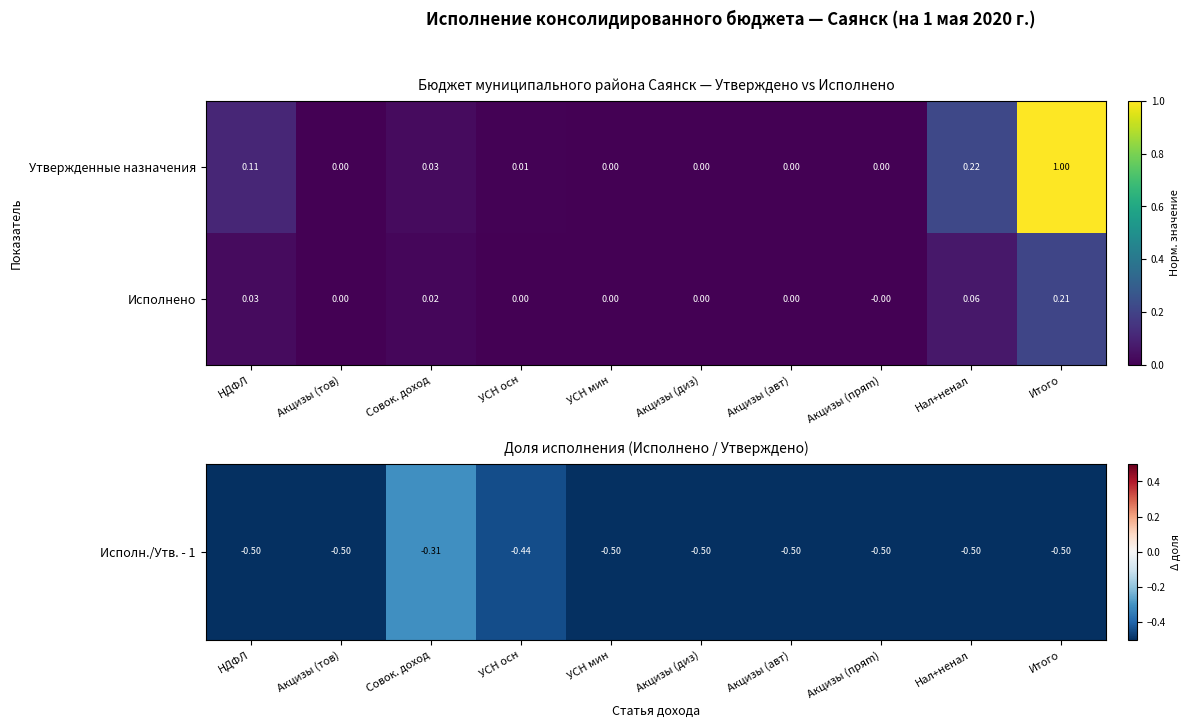

Rank the series by their average value, from highest to lowest.

Утвержденные назначения, Исполнено